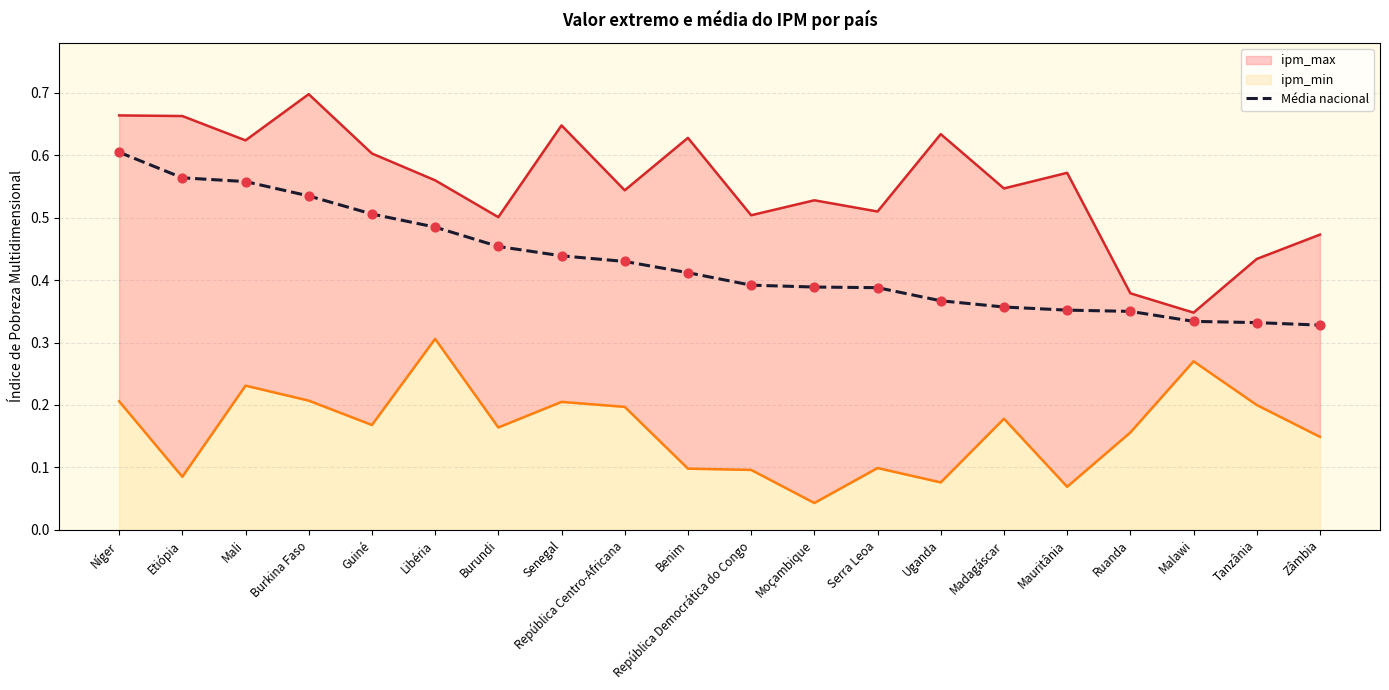

What is the change in value from Guiné to Zâmbia?

-0.2